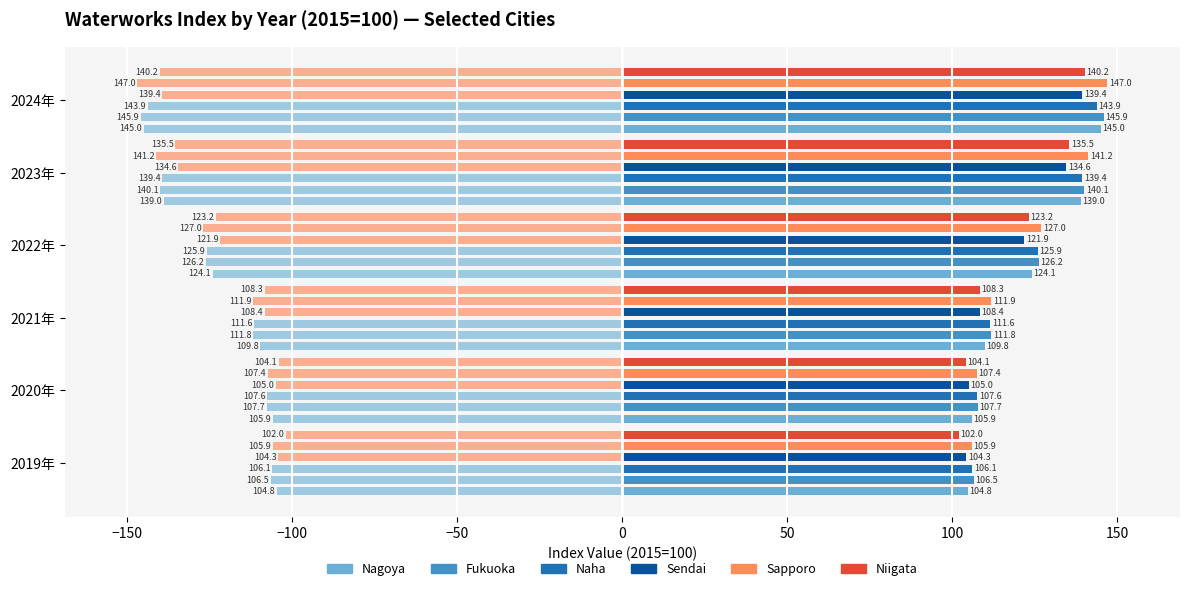

At which label does Fukuoka first exceed -111?

2019年